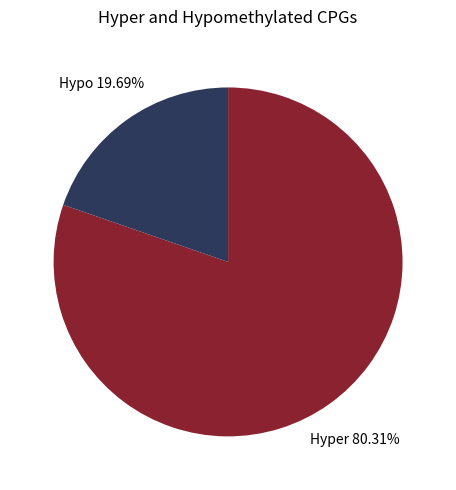

Which category has the smallest portion of the pie?

Hypo